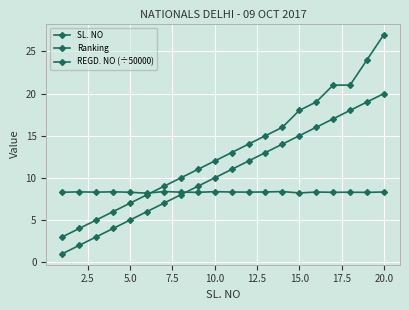

Count the number of data series in this chart.

3